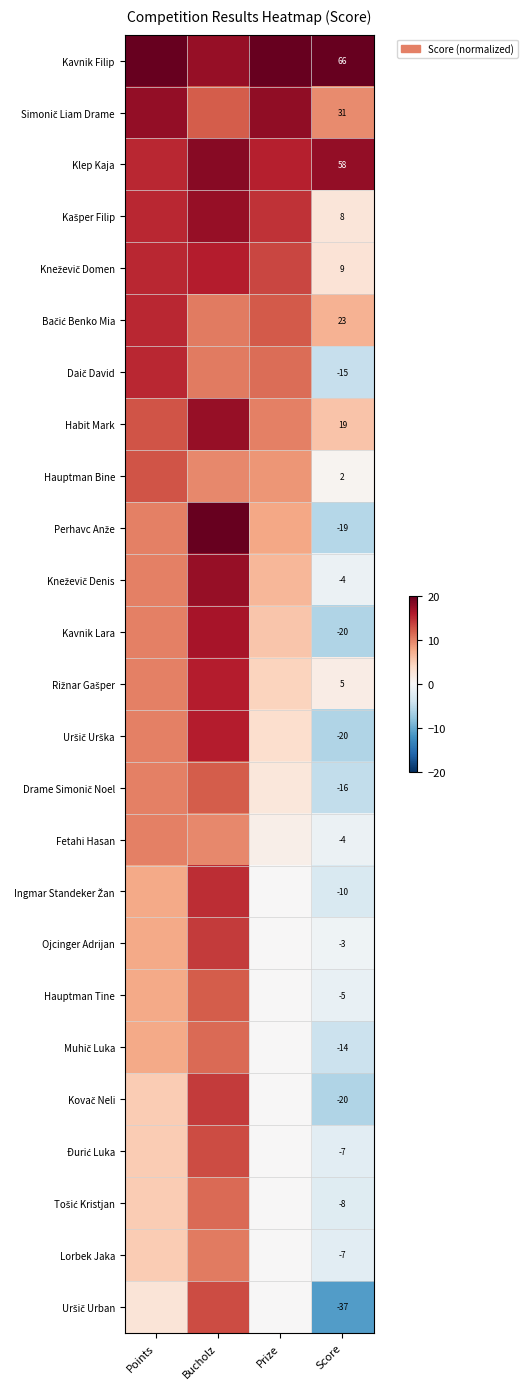

The Uršič Urban series shows 17.0 at Bucholz. True or false?

False